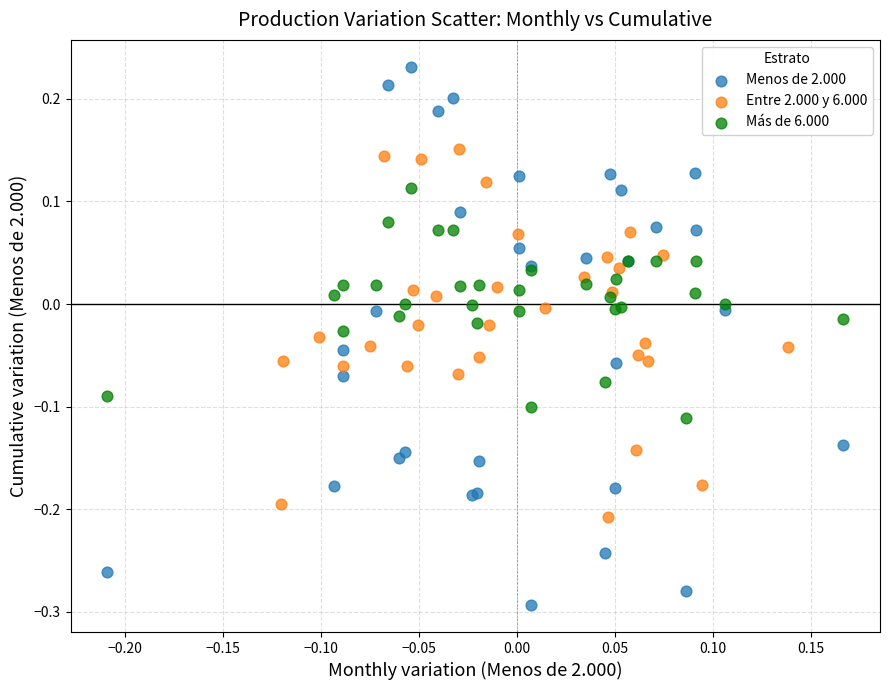

Which series contains the lowest Y value?

Menos de 2.000